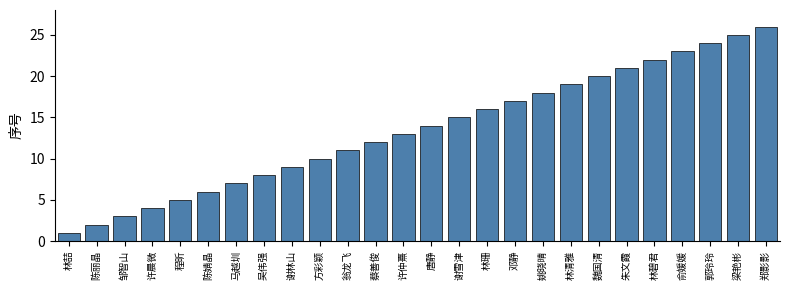

Does the chart contain any negative values?

No